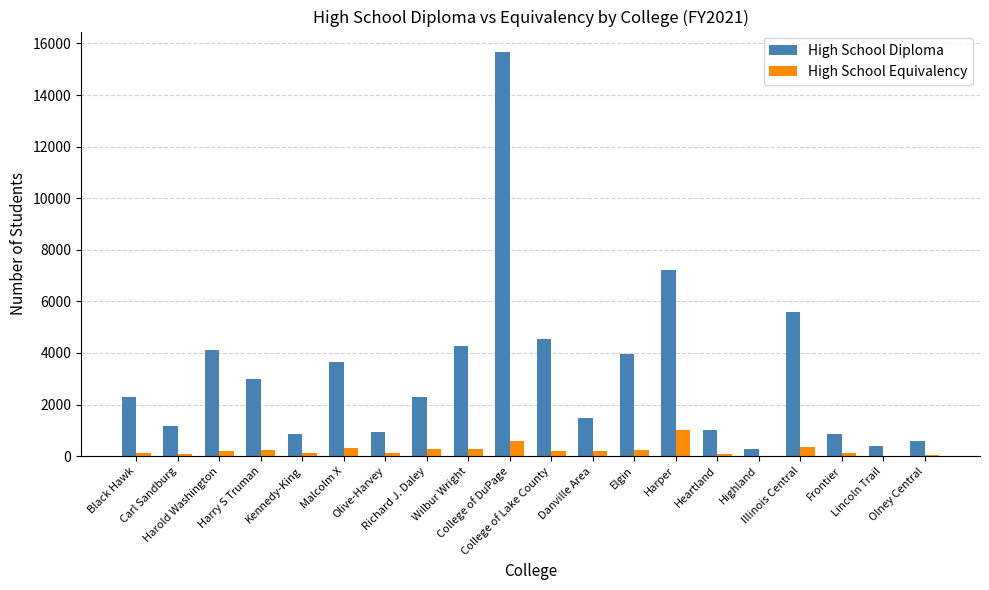

What is the maximum value for High School Diploma?

15679